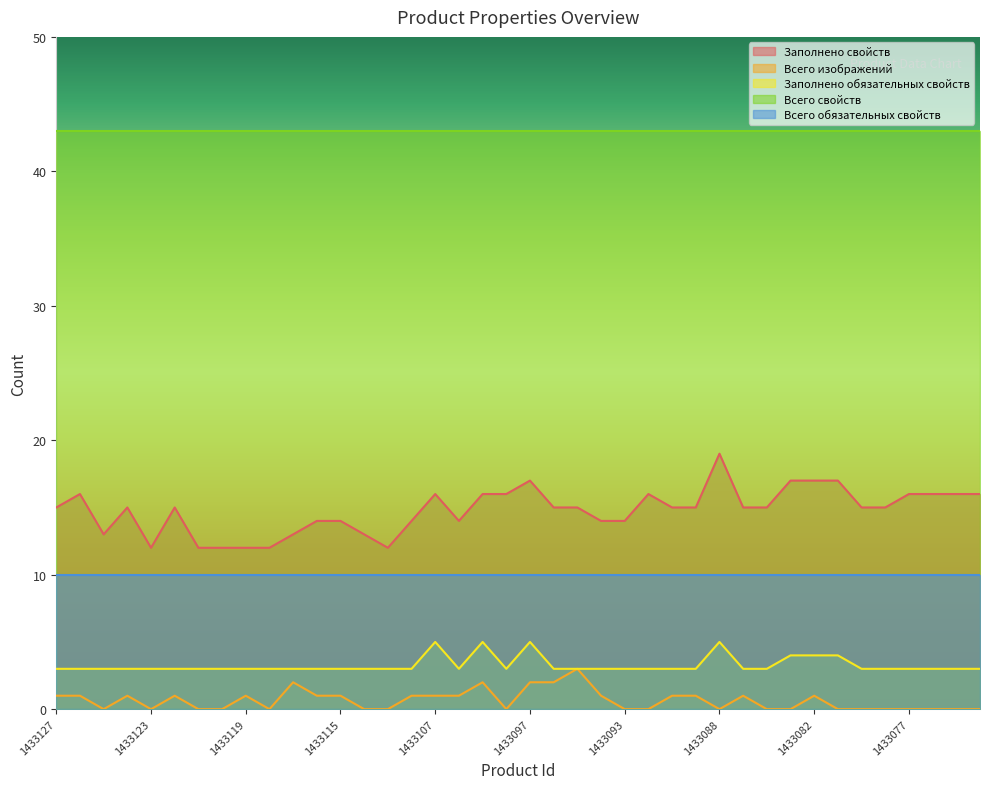

What is the approximate value of Заполнено свойств at 1433121?

12